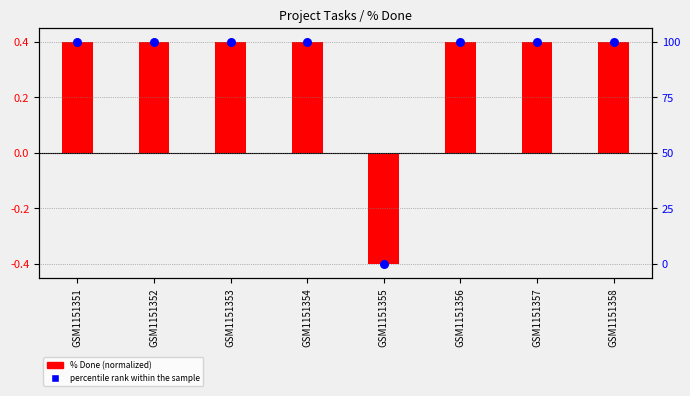

Which series contains the lowest Y value?

% Done (normalized)